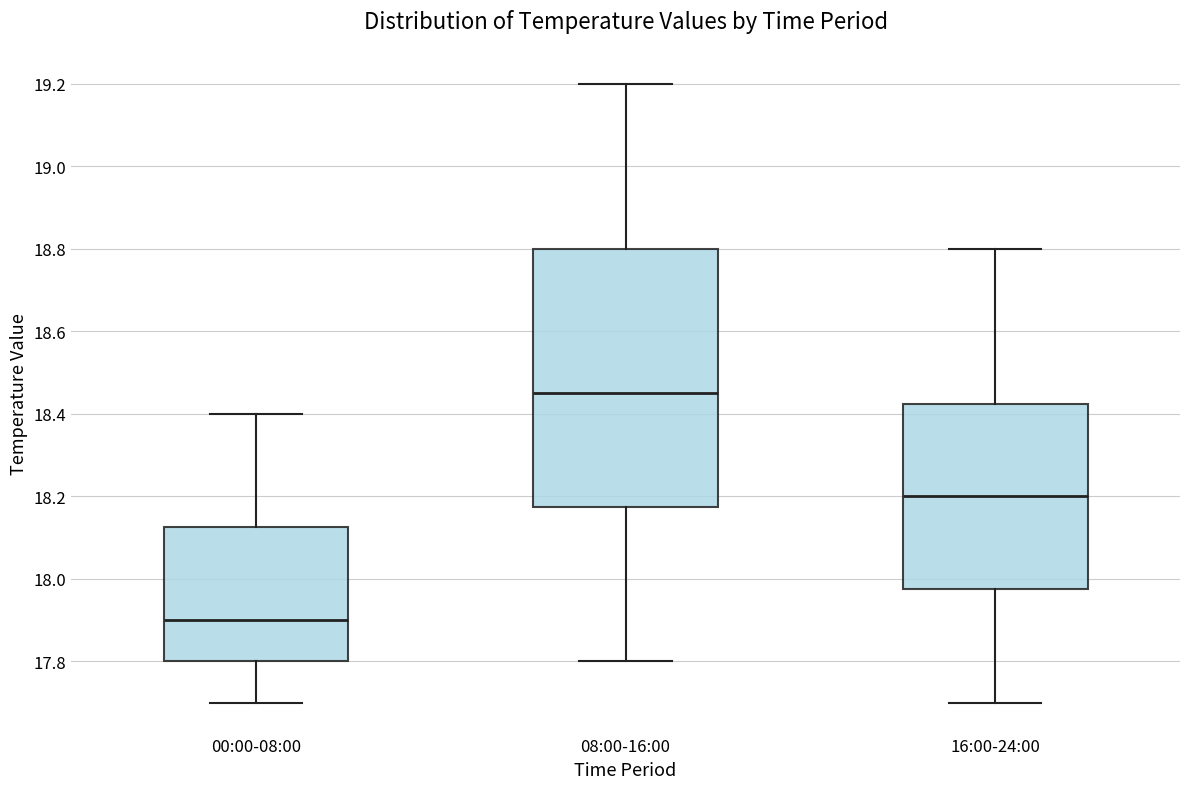

Reading left to right, transcribe this box plot: for each box, give where its median line is, the range the box spans, and where its two whiskers end, as read against the y-axis. The values are not printed on the chart, so give them approximately, as read against the axis.

00:00-08:00: median 17.90, box 17.80 to 18.12, whiskers 17.70 to 18.40
08:00-16:00: median 18.46, box 18.18 to 18.80, whiskers 17.80 to 19.20
16:00-24:00: median 18.20, box 17.98 to 18.42, whiskers 17.70 to 18.80